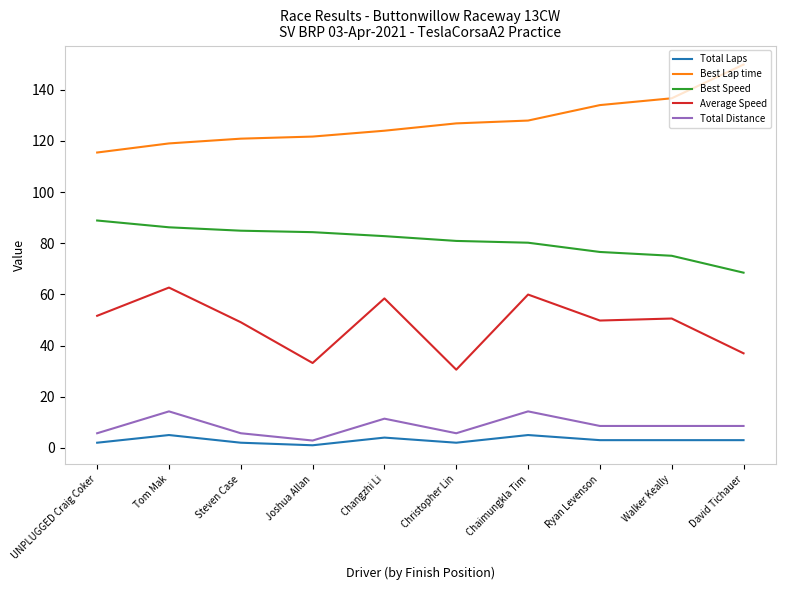

At which category does Total Distance reach its first local peak?

Tom Mak